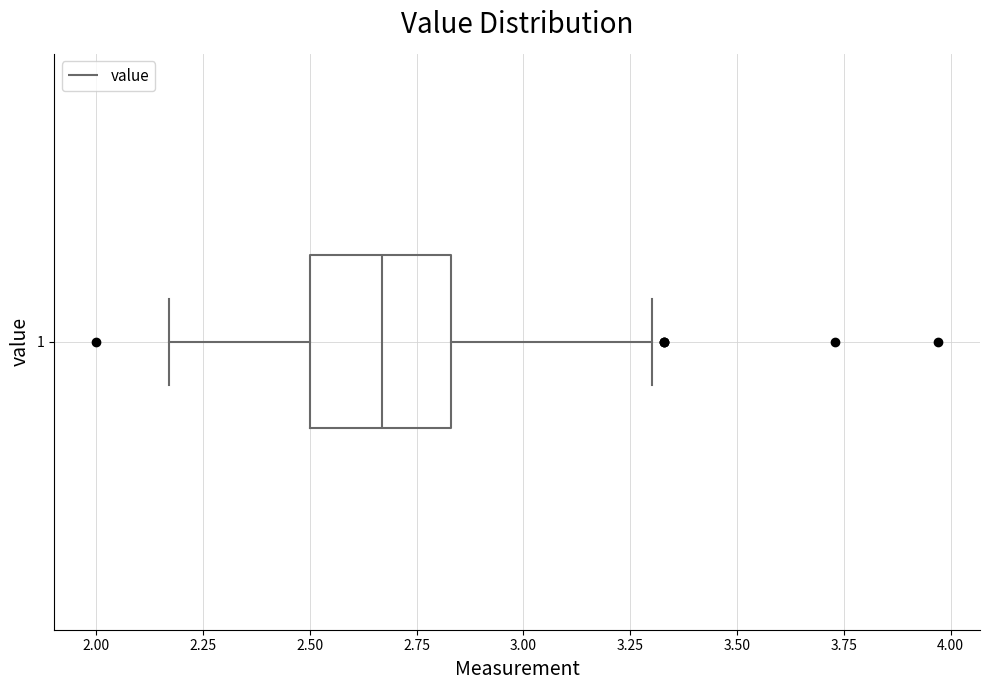

Where does the left whisker of the box at y = 1 end on the x-axis? The values are not printed on the chart, so give them approximately, as read against the axis.

2.15